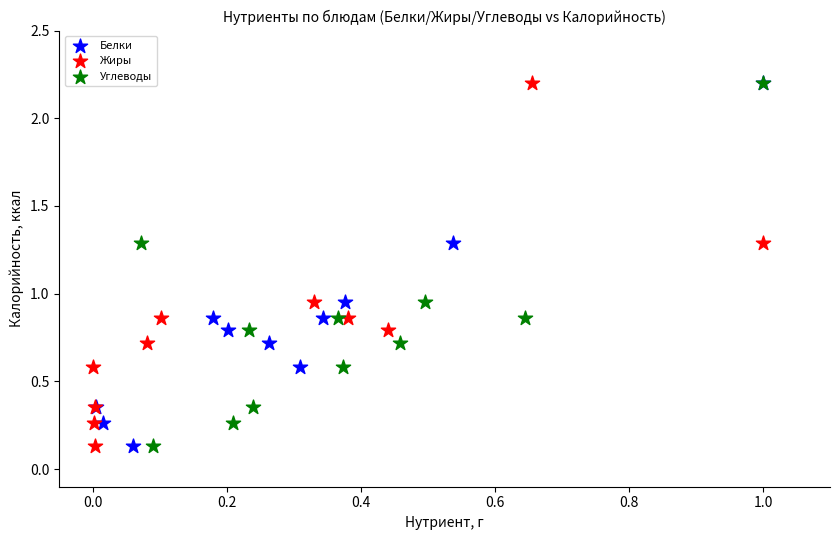

What are all the series names shown in the legend?

Белки, Жиры, Углеводы